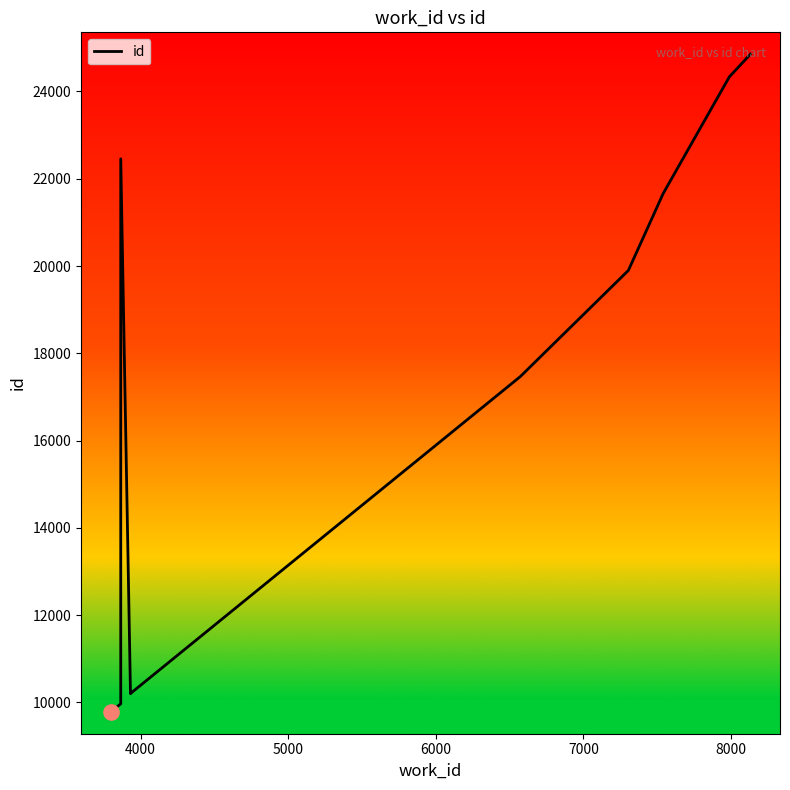

What is the ratio of the value at 6000 to the value at 8000?

0.6